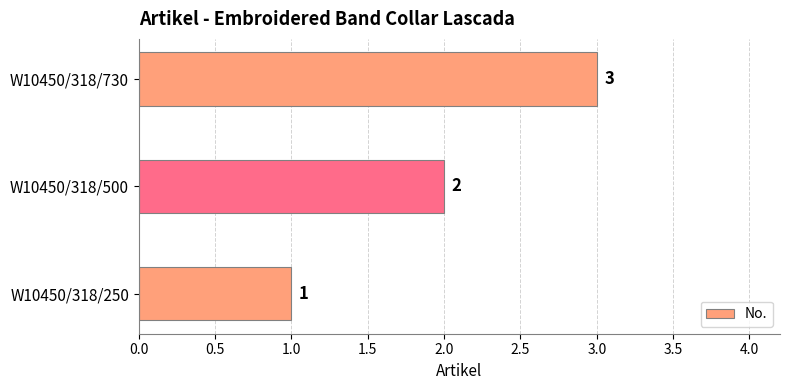

What is the change in value from W10450/318/250 to W10450/318/500?

+1